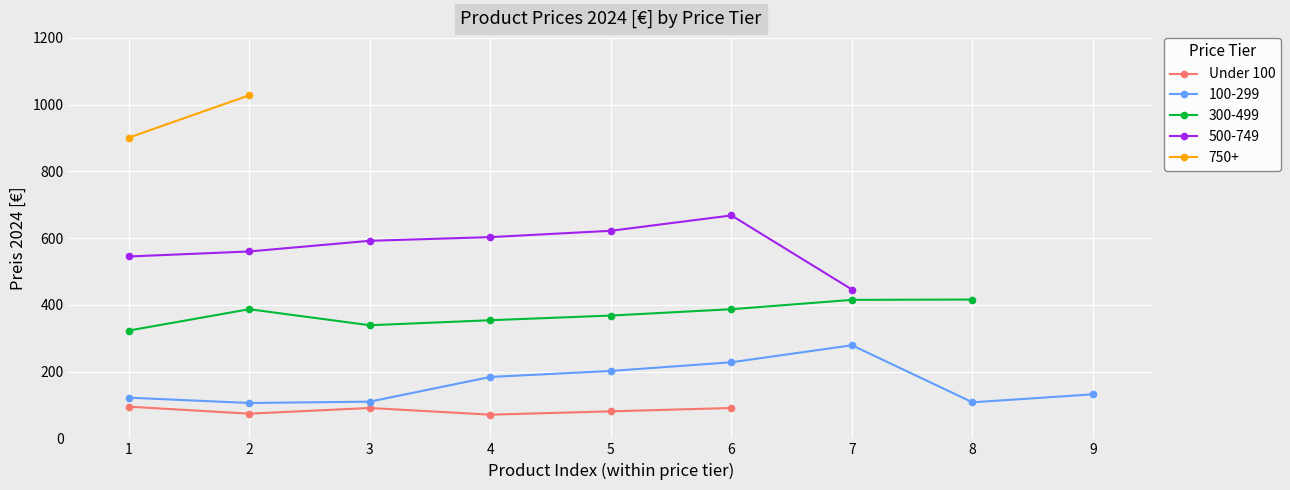

The value of Under 100 at 3 is 46. True or false?

False